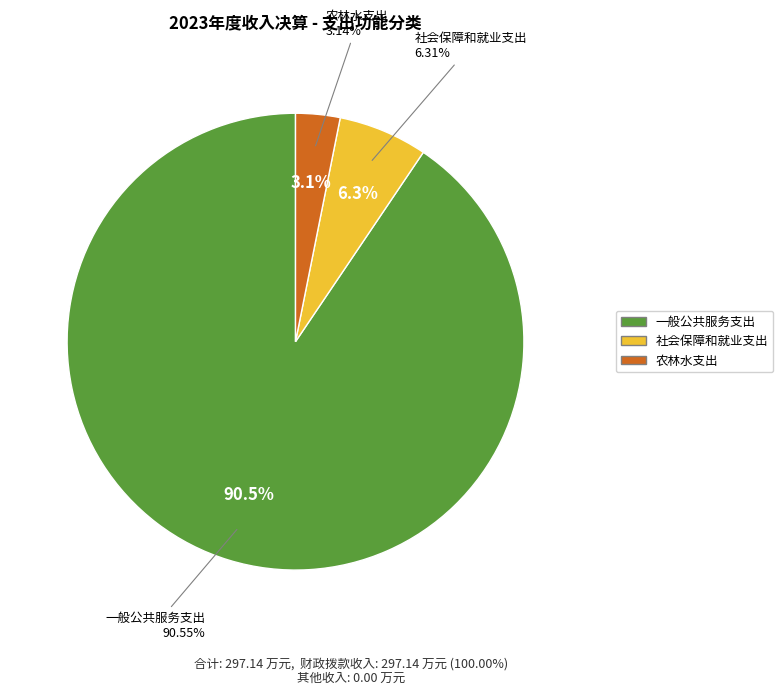

Rank the categories by value from lowest to highest.

农林水支出, 社会保障和就业支出, 一般公共服务支出